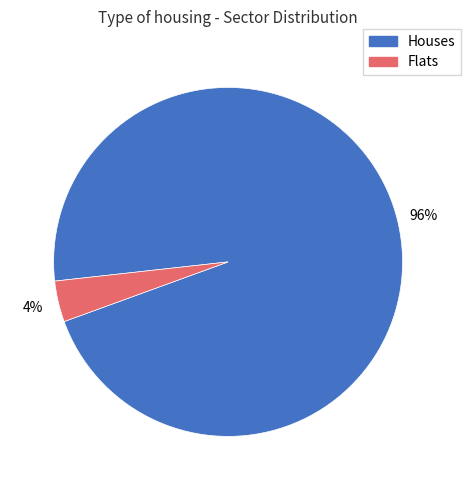

Does any single category account for the majority?

Yes